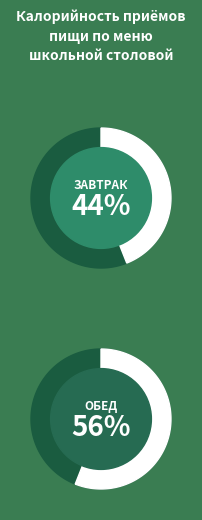

Does Завтрак account for over 50% of the chart?

No